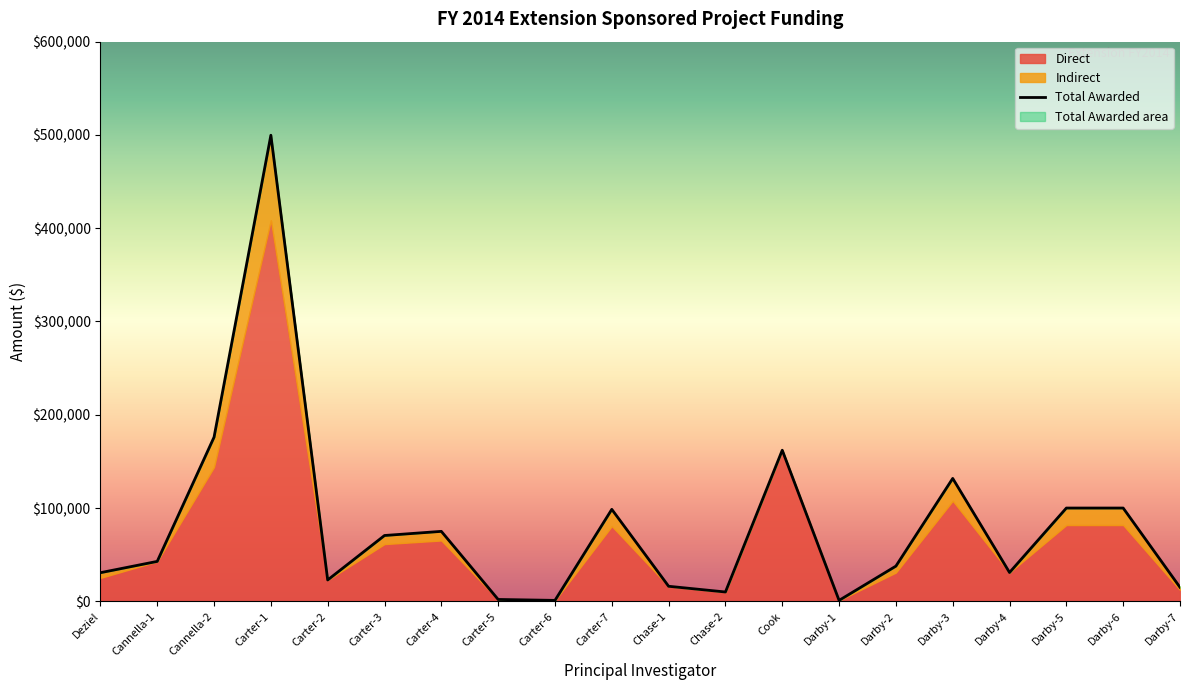

What position from the right is Chase-2?

9